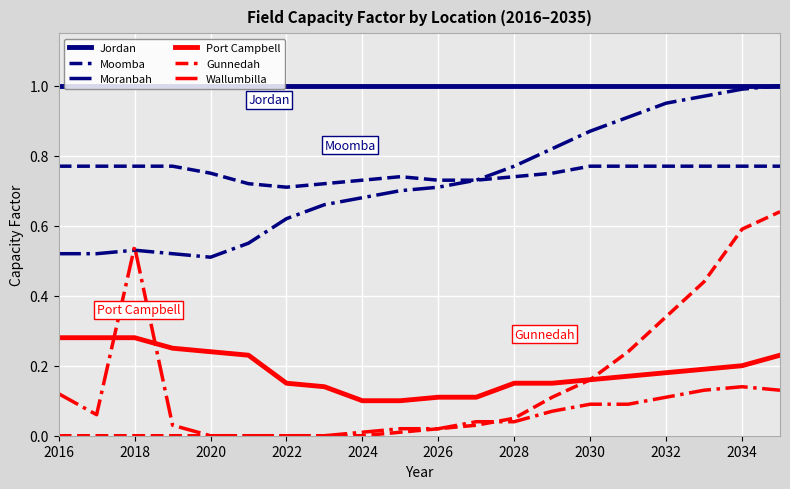

True or false: Port Campbell and Moomba cross at least once.

False